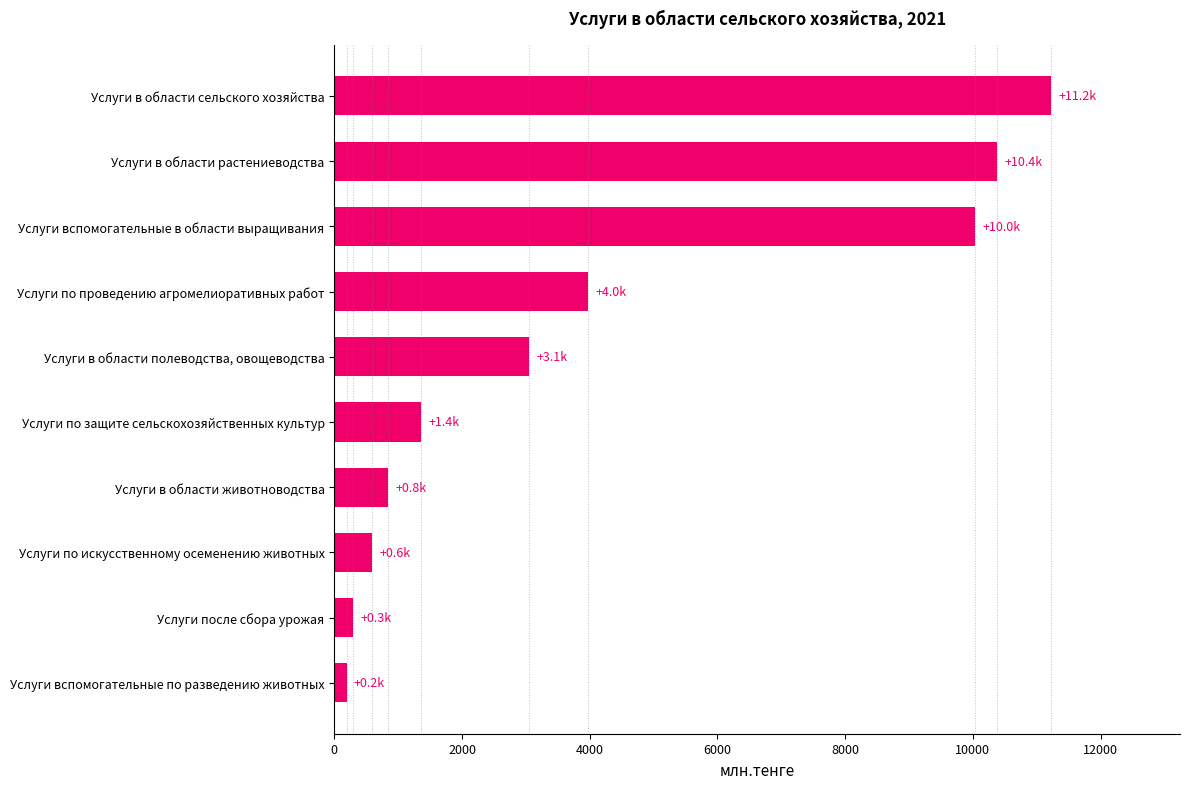

The chart shows a value of 11223.4 at Услуги в области сельского хозяйства. True or false?

True